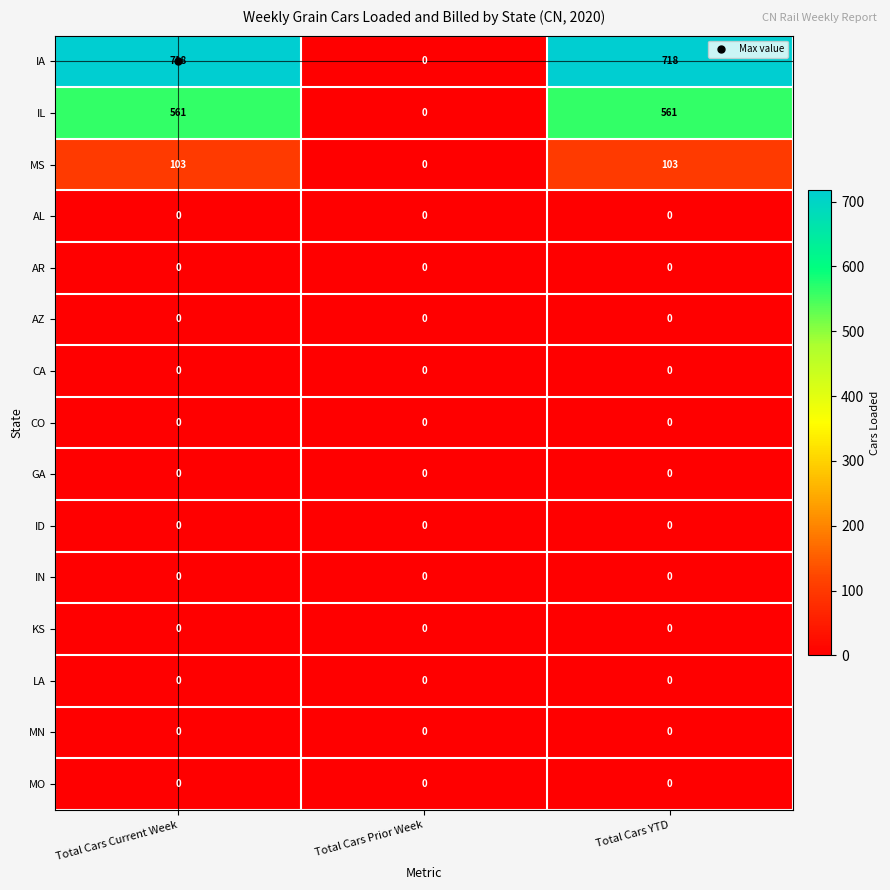

Which series has the widest spread of values?

IA